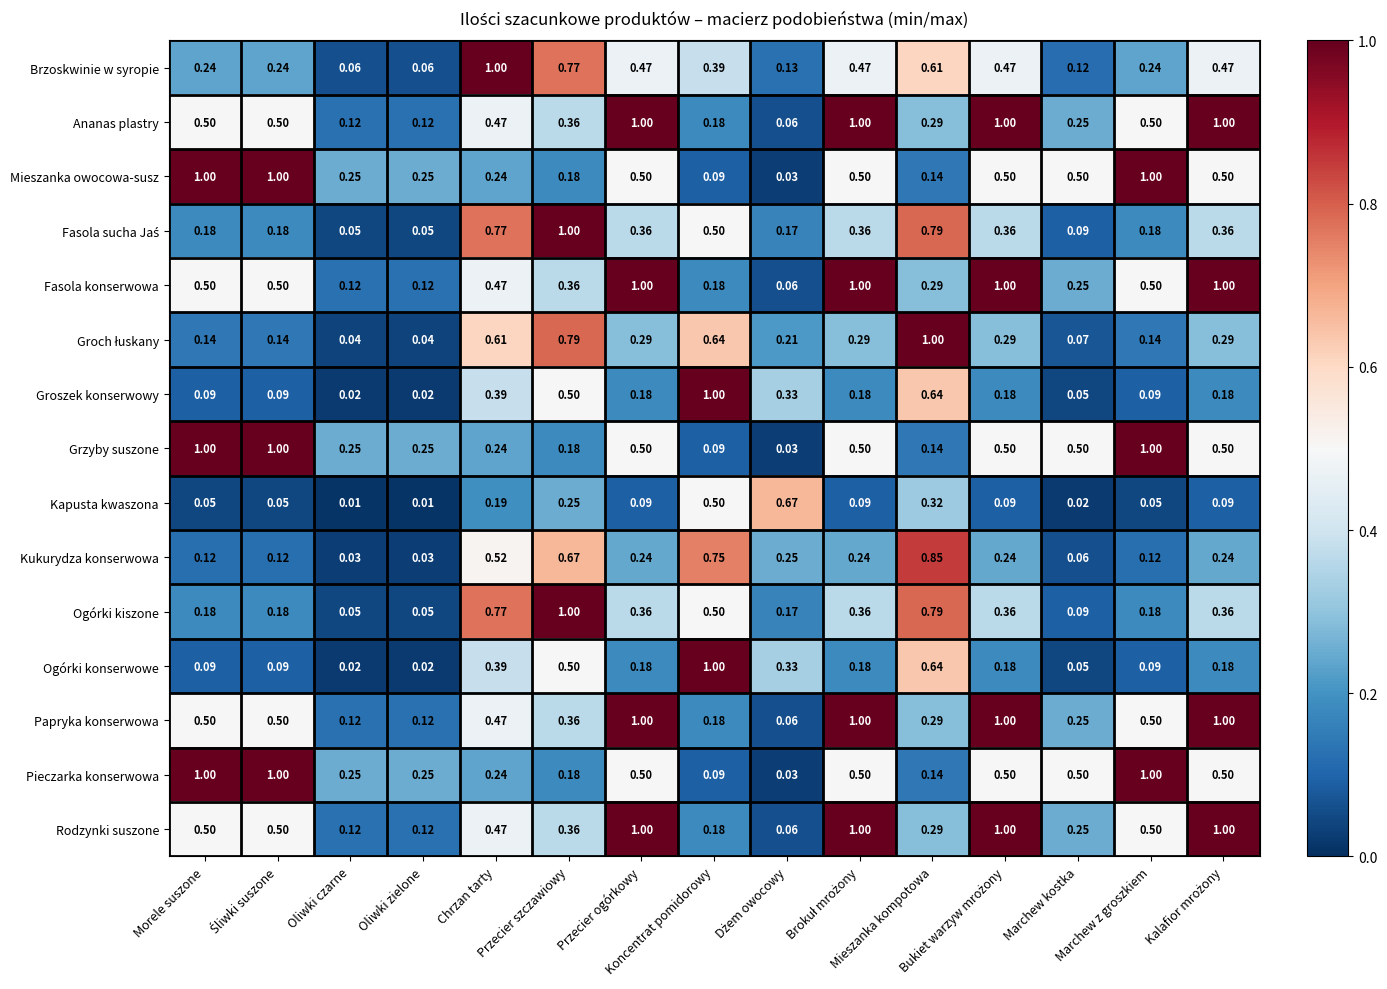

How many categories are shown in the chart?

15